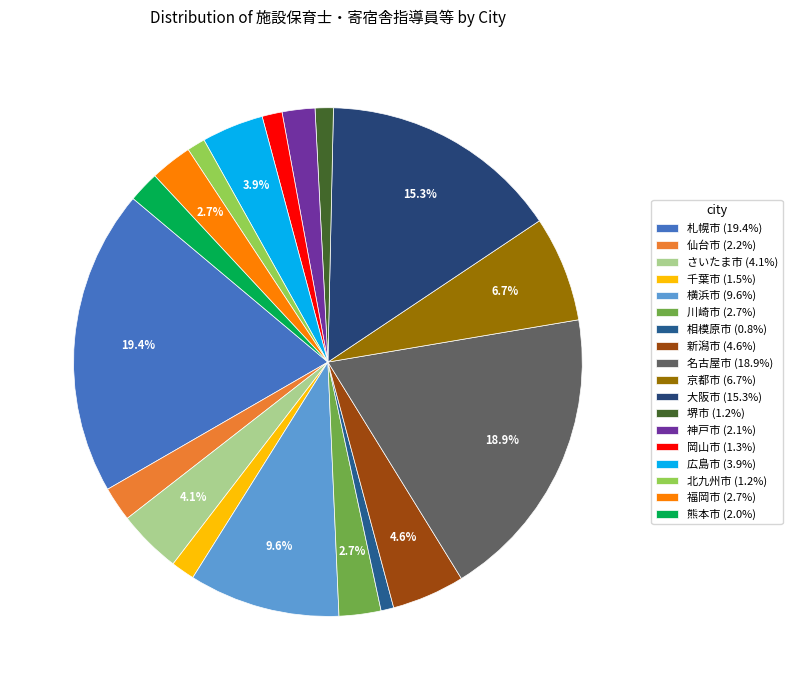

Count the number of slices in the pie.

18